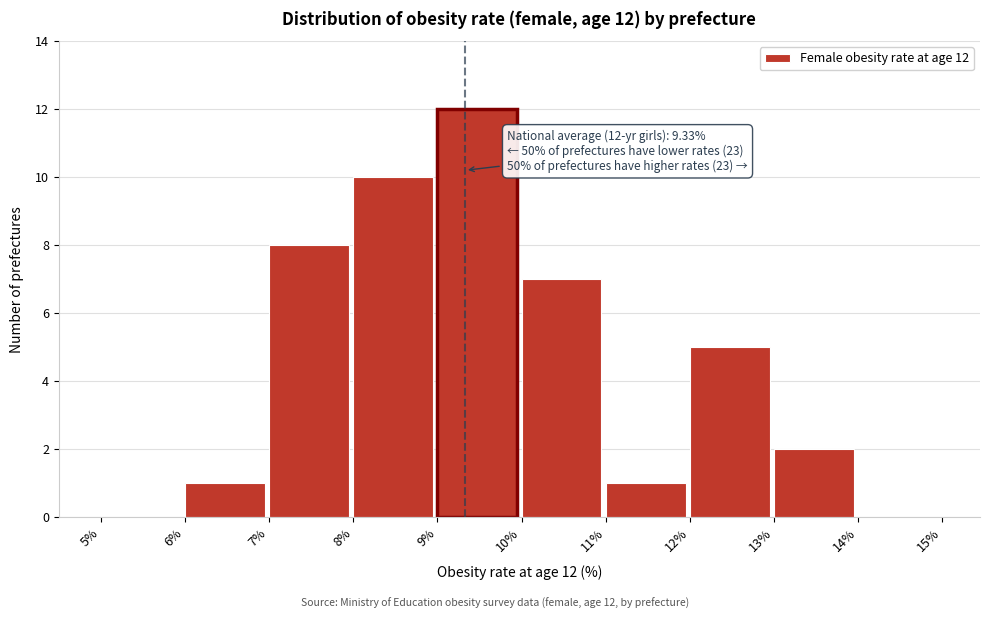

Which range on the x-axis has the tallest bar?

9% to 10%